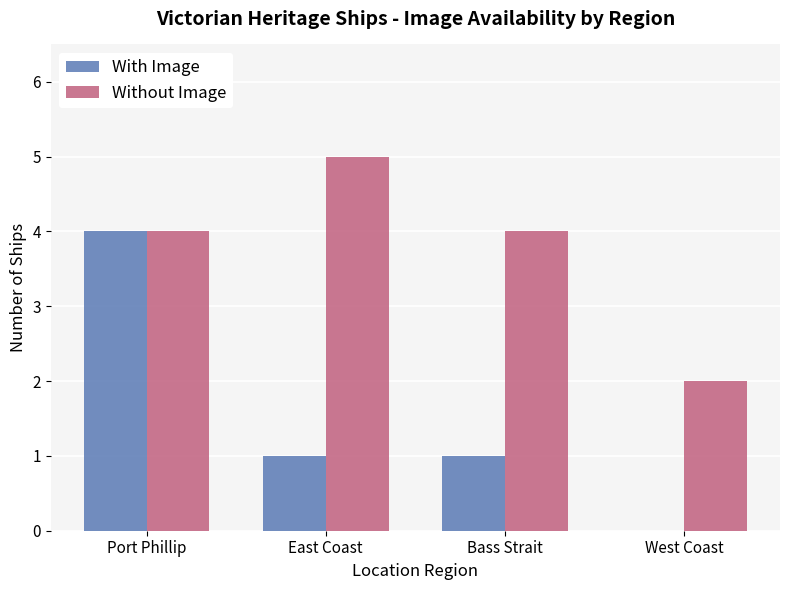

Which series changed the most between Port Phillip and Bass Strait?

With Image